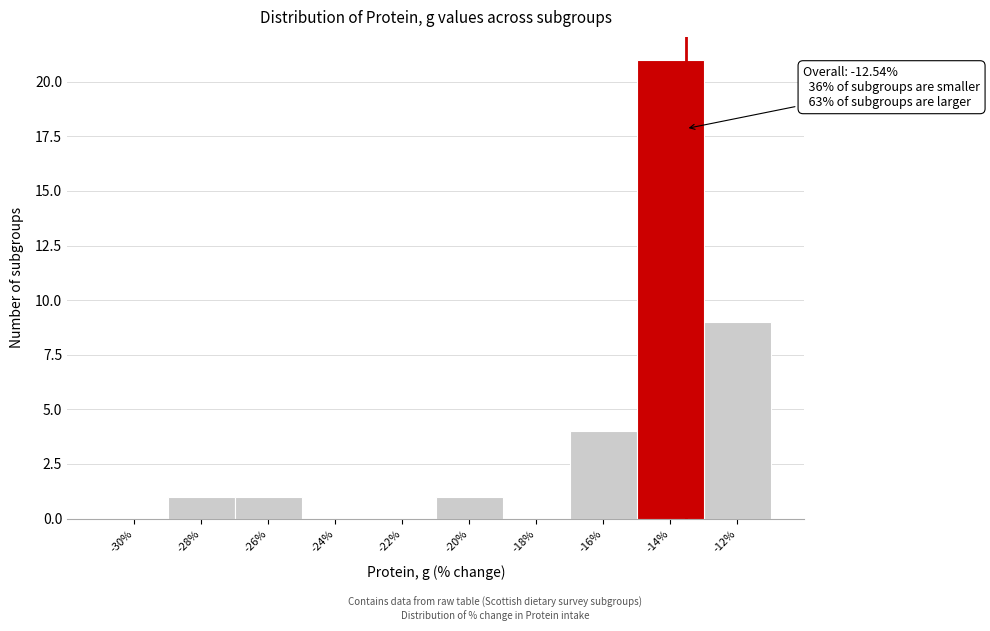

Reading left to right, transcribe all the data shown in this chart.

-30%=0	-28%=1	-26%=1	-24%=0	-22%=0	-20%=1	-18%=0	-16%=4	-14%=21	-12%=9